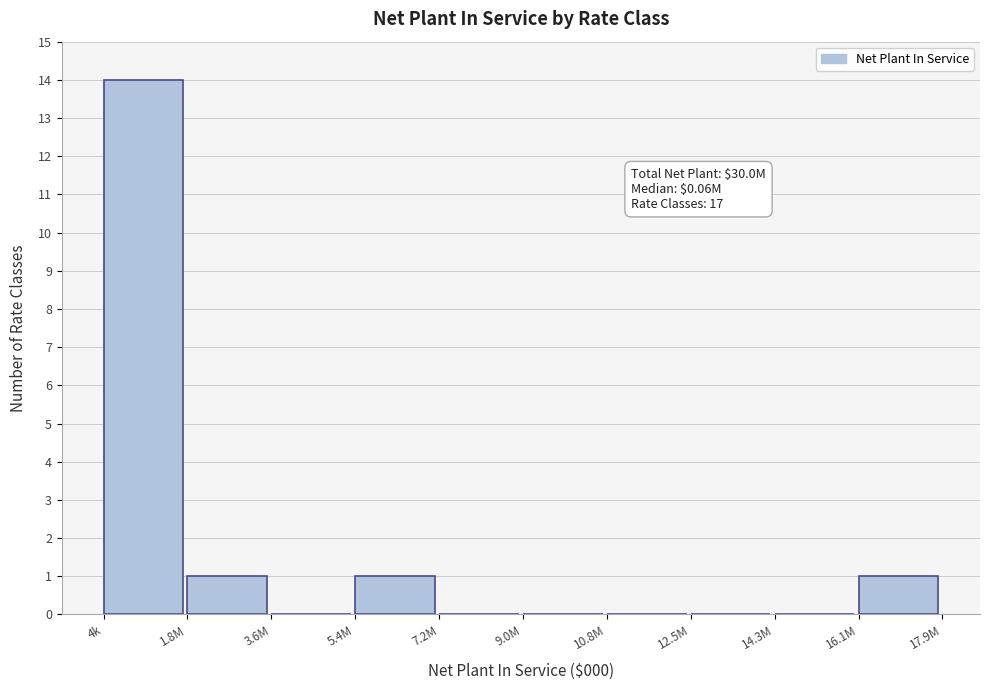

Reading left to right, list all the values displayed in this chart.

4k=14	1.8M=1	3.6M=0	5.4M=1	7.2M=0	9.0M=0	10.8M=0	12.5M=0	14.3M=0	16.1M=1